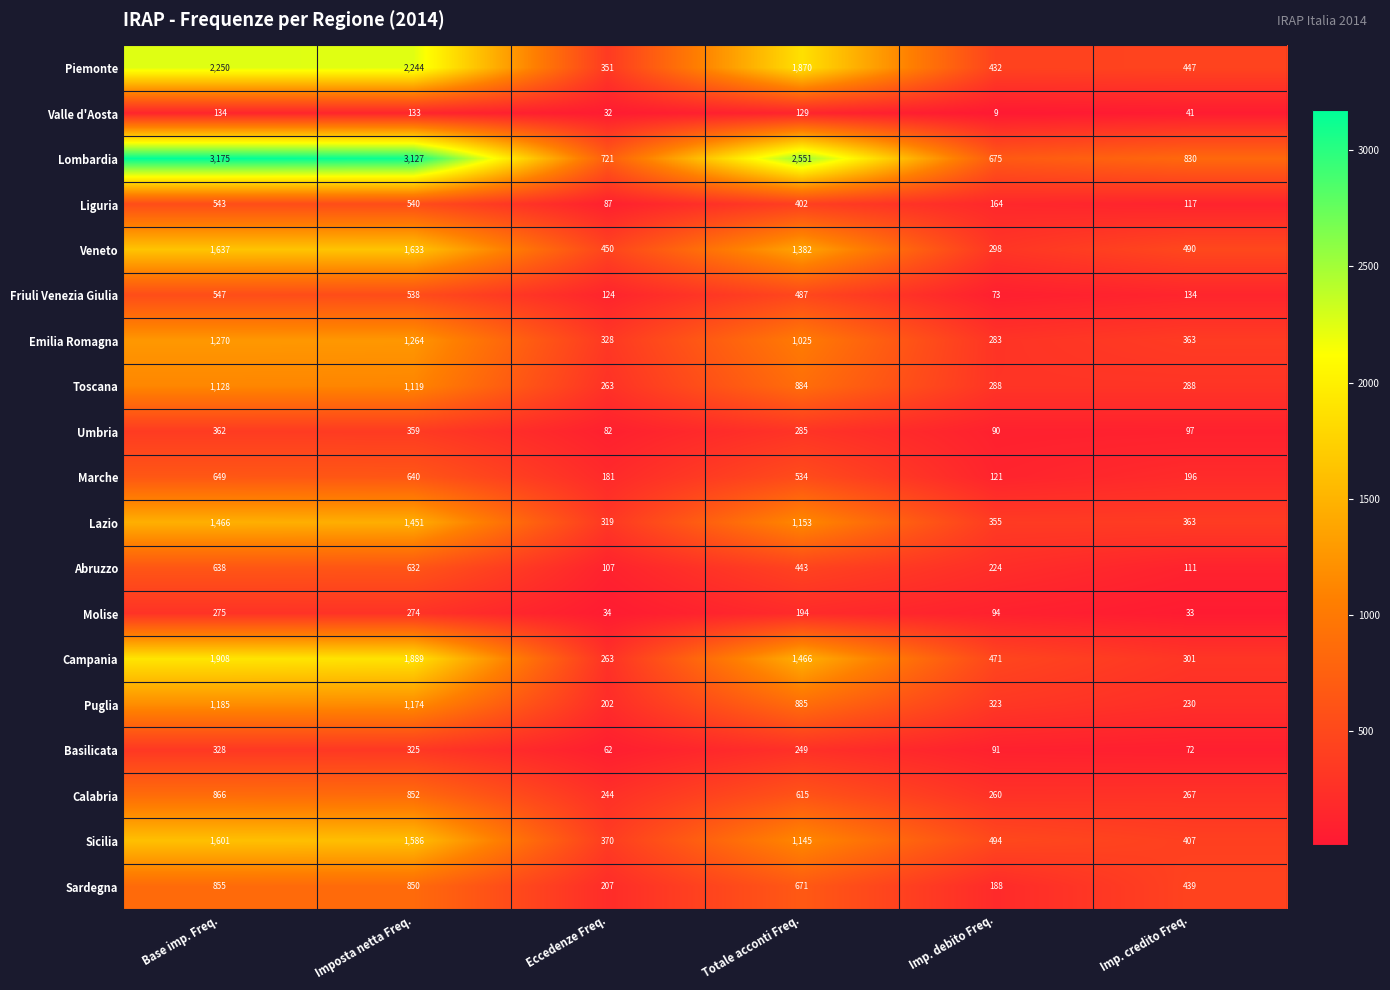

Between Eccedenze Freq. and Totale acconti Freq., which series saw the biggest shift?

Lombardia